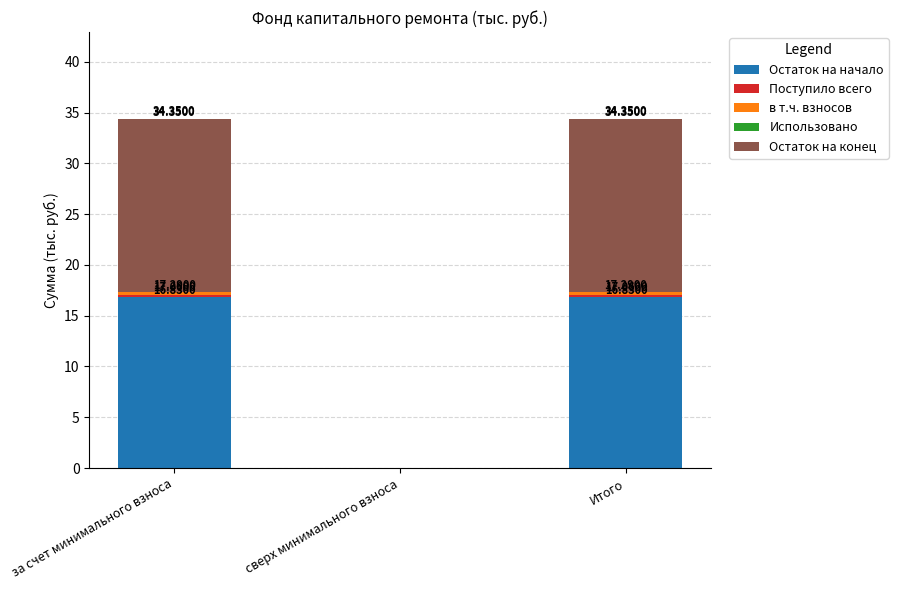

Are the bars grouped side by side (vs. stacked)?

No